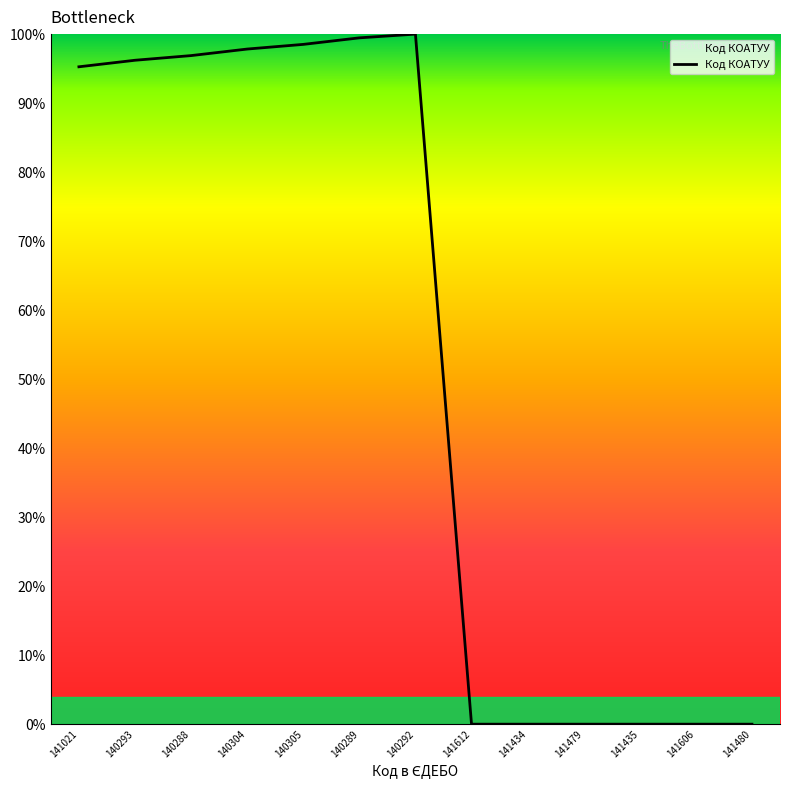

What is the difference between the second highest and second lowest values?

99.5